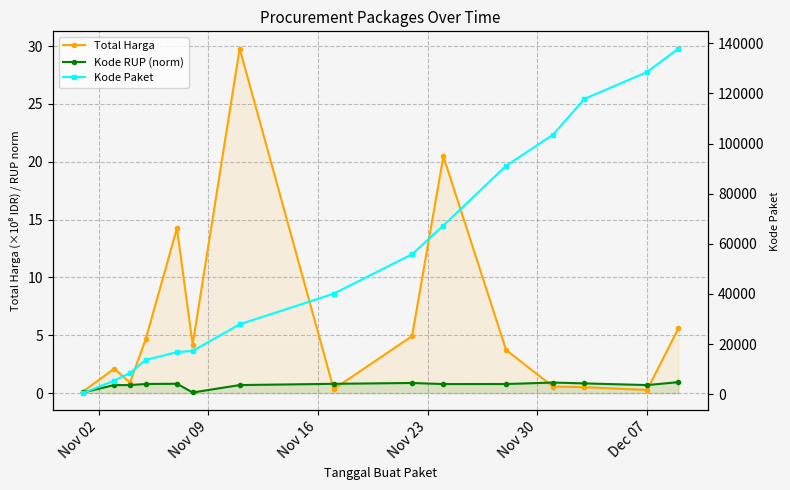

What is the total value across all series at Dec 07?

128517.0